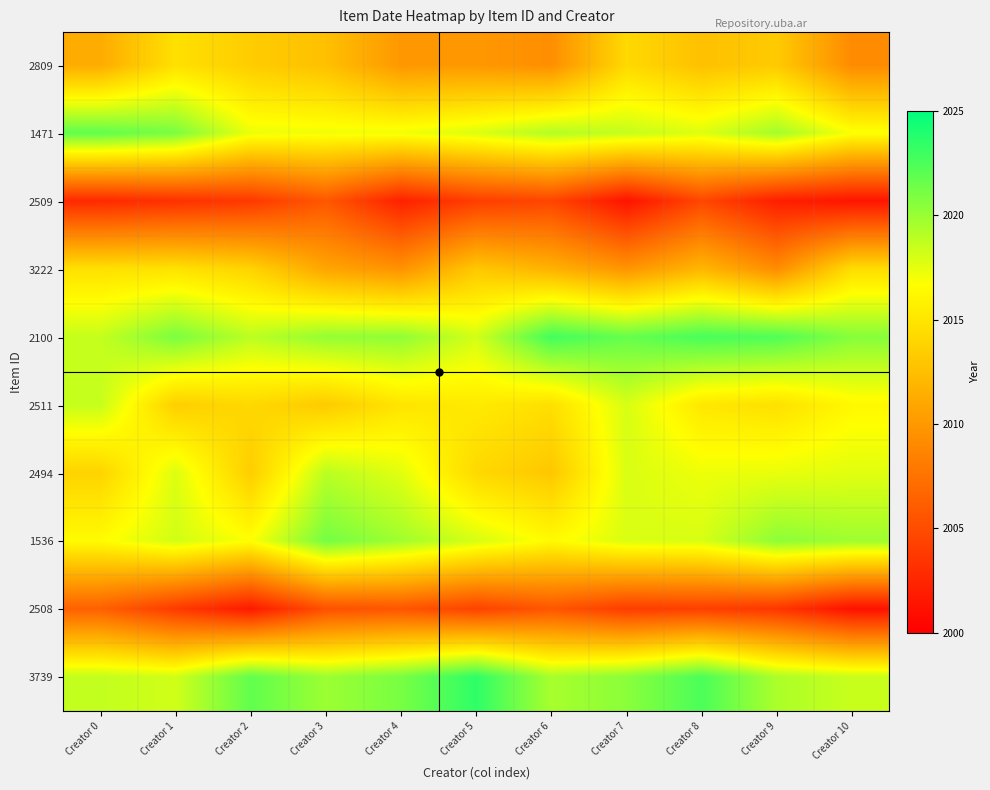

Reading left to right, extract all data points from this chart.

2809: Creator 0=2011.2	Creator 1=2014.7	Creator 2=2013.4	Creator 3=2012.6	Creator 4=2009.9	Creator 5=2009.9	Creator 6=2009.3	Creator 7=2014.2	Creator 8=2012.6	Creator 9=2013.2	Creator 10=2009.1
1471: Creator 0=2021.8	Creator 1=2021.0	Creator 2=2017.3	Creator 3=2017.1	Creator 4=2017.1	Creator 5=2017.8	Creator 6=2019.1	Creator 7=2018.6	Creator 8=2017.7	Creator 9=2019.7	Creator 10=2016.8
2509: Creator 0=2002.8	Creator 1=2003.2	Creator 2=2003.7	Creator 3=2005.7	Creator 4=2002.2	Creator 5=2004.1	Creator 6=2004.6	Creator 7=2001.3	Creator 8=2004.6	Creator 9=2002.0	Creator 10=2001.4
3222: Creator 0=2014.7	Creator 1=2014.8	Creator 2=2013.9	Creator 3=2010.8	Creator 4=2009.6	Creator 5=2013.1	Creator 6=2011.6	Creator 7=2009.7	Creator 8=2012.0	Creator 9=2009.2	Creator 10=2014.5
2100: Creator 0=2018.6	Creator 1=2021.0	Creator 2=2018.9	Creator 3=2020.1	Creator 4=2020.3	Creator 5=2018.1	Creator 6=2022.8	Creator 7=2021.7	Creator 8=2022.6	Creator 9=2022.4	Creator 10=2020.6
2511: Creator 0=2018.5	Creator 1=2013.5	Creator 2=2014.2	Creator 3=2013.3	Creator 4=2015.0	Creator 5=2015.3	Creator 6=2014.6	Creator 7=2018.0	Creator 8=2015.1	Creator 9=2014.7	Creator 10=2016.3
2494: Creator 0=2013.8	Creator 1=2017.8	Creator 2=2013.4	Creator 3=2018.9	Creator 4=2017.6	Creator 5=2014.2	Creator 6=2013.0	Creator 7=2017.9	Creator 8=2017.2	Creator 9=2017.4	Creator 10=2017.6
1536: Creator 0=2016.4	Creator 1=2018.2	Creator 2=2016.7	Creator 3=2021.2	Creator 4=2019.7	Creator 5=2018.0	Creator 6=2016.4	Creator 7=2017.9	Creator 8=2018.0	Creator 9=2020.4	Creator 10=2019.8
2508: Creator 0=2006.3	Creator 1=2003.8	Creator 2=2001.7	Creator 3=2005.3	Creator 4=2005.6	Creator 5=2004.4	Creator 6=2005.6	Creator 7=2004.0	Creator 8=2004.1	Creator 9=2003.6	Creator 10=2001.2
3739: Creator 0=2018.6	Creator 1=2018.2	Creator 2=2021.8	Creator 3=2019.9	Creator 4=2021.1	Creator 5=2023.4	Creator 6=2019.5	Creator 7=2020.5	Creator 8=2022.5	Creator 9=2019.4	Creator 10=2018.5